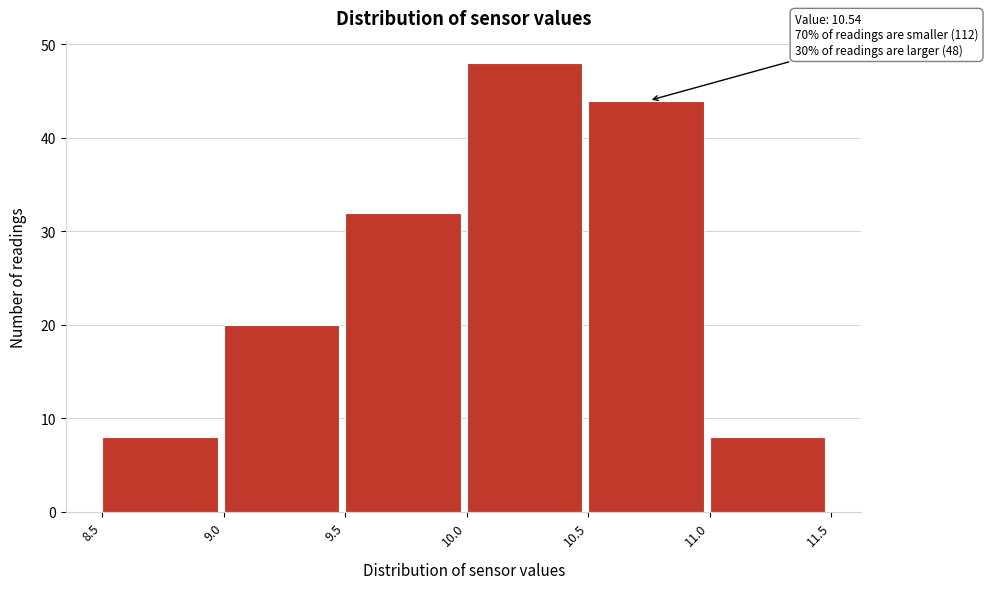

Which range on the x-axis has the tallest bar?

10.0 to 10.5